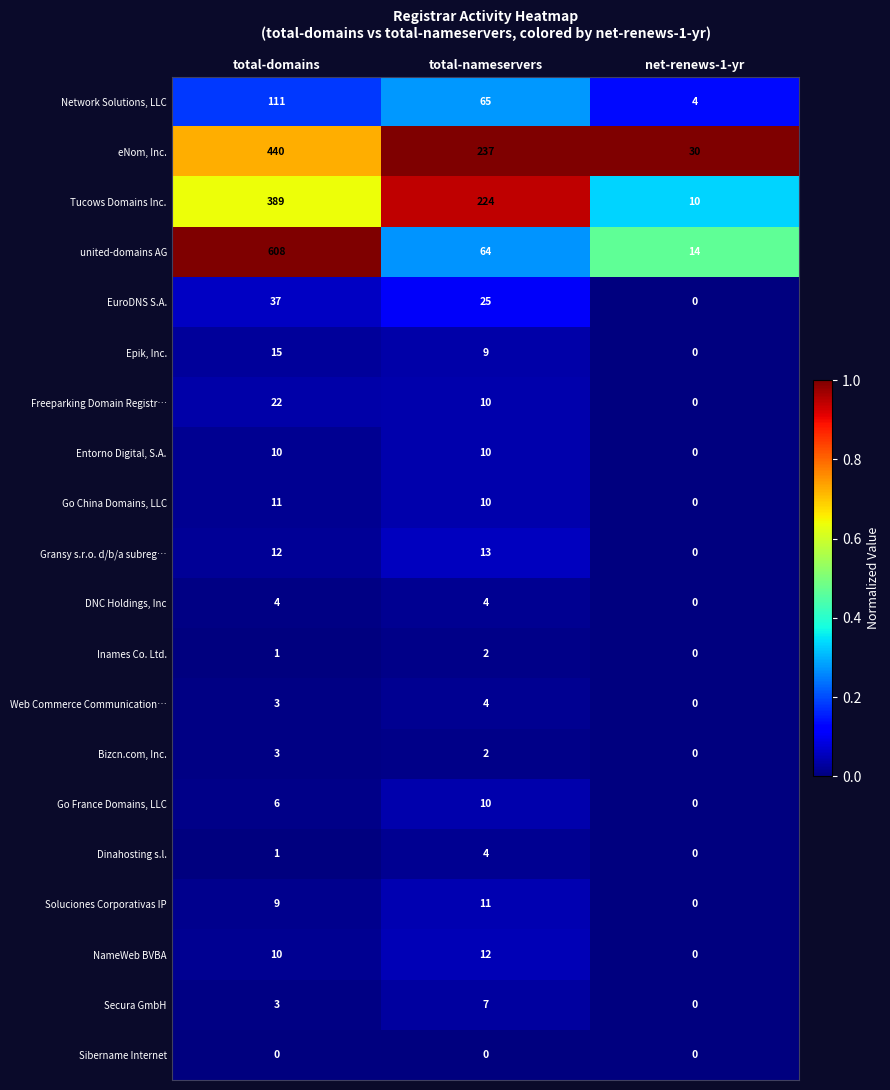

Count the number of data series in this chart.

20